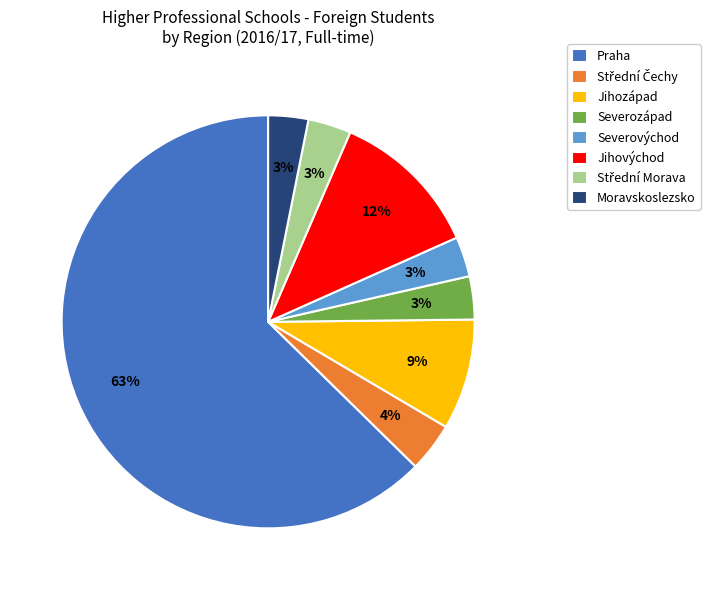

Which slice is the largest?

Praha